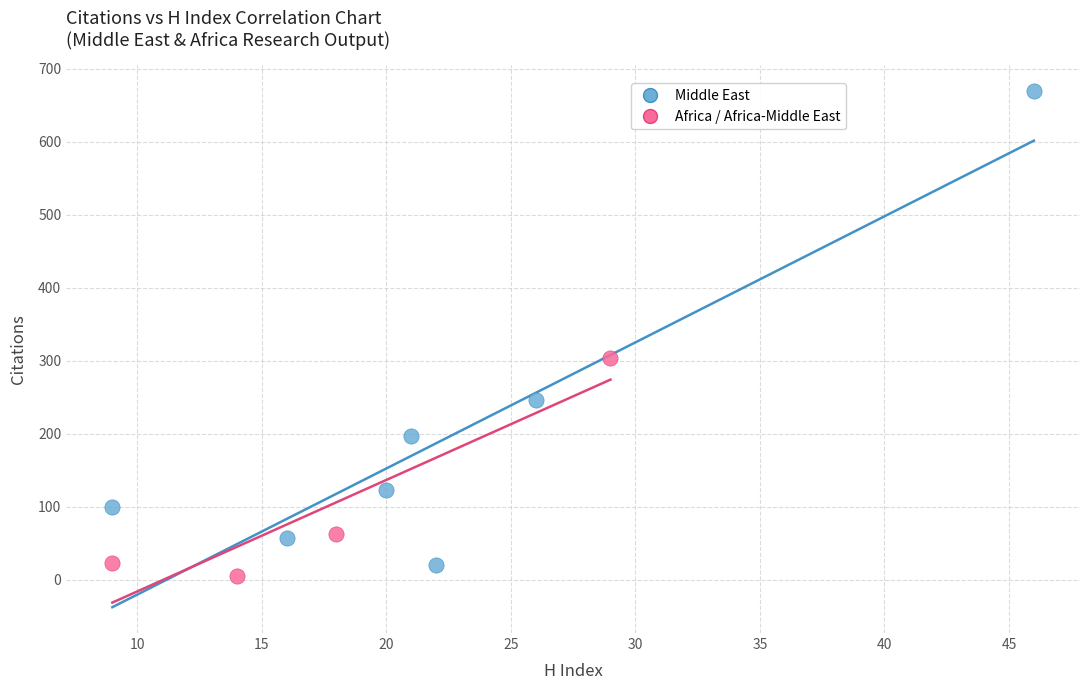

Which series contains the highest Y value?

Middle East